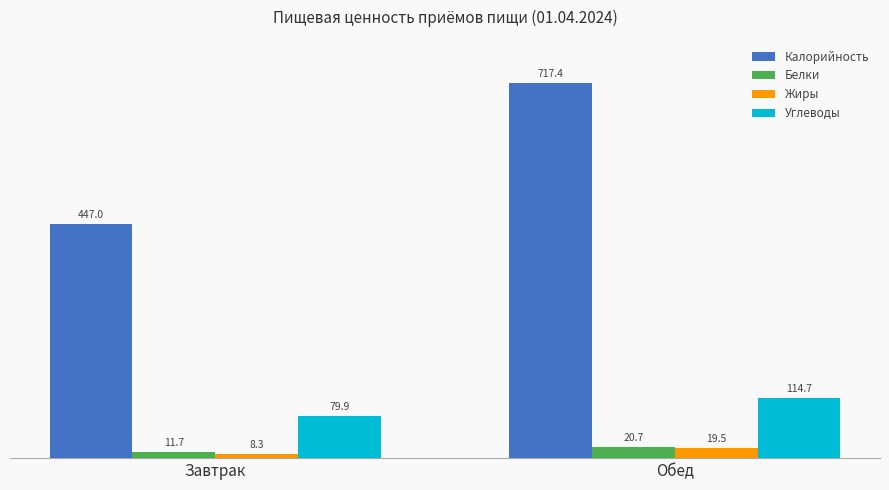

Between Завтрак and Обед, which series saw the biggest shift?

Калорийность